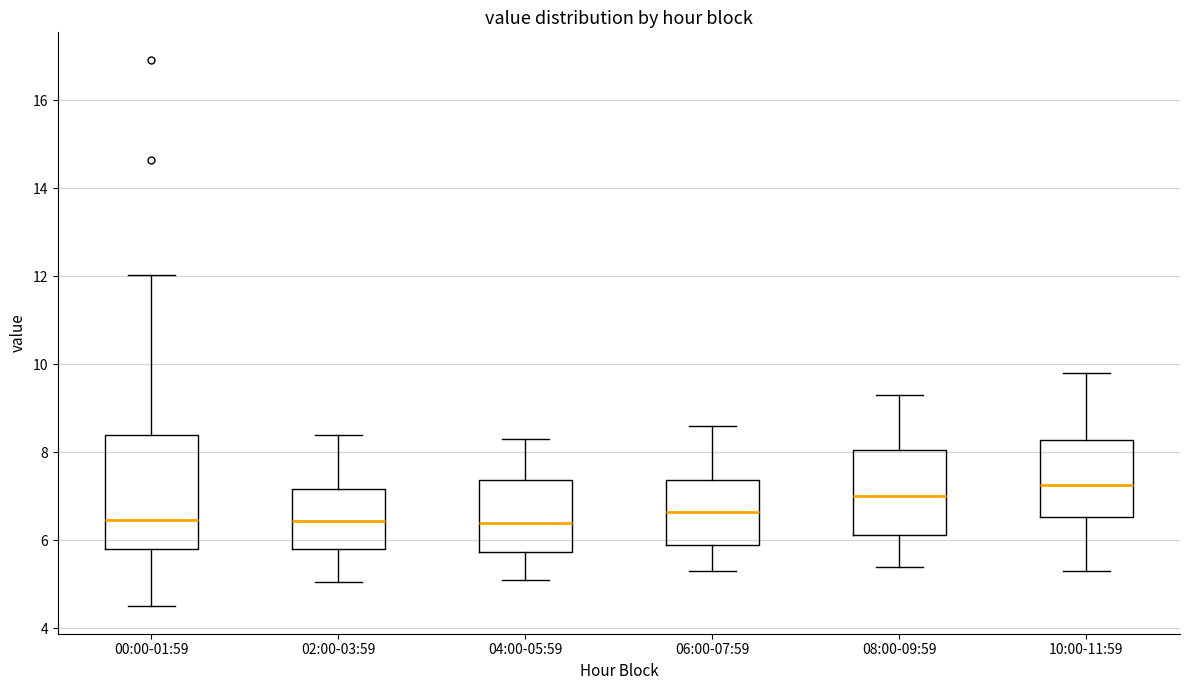

Where does the upper whisker of the box for 02:00-03:59 end on the y-axis? The values are not printed on the chart, so give them approximately, as read against the axis.

8.4